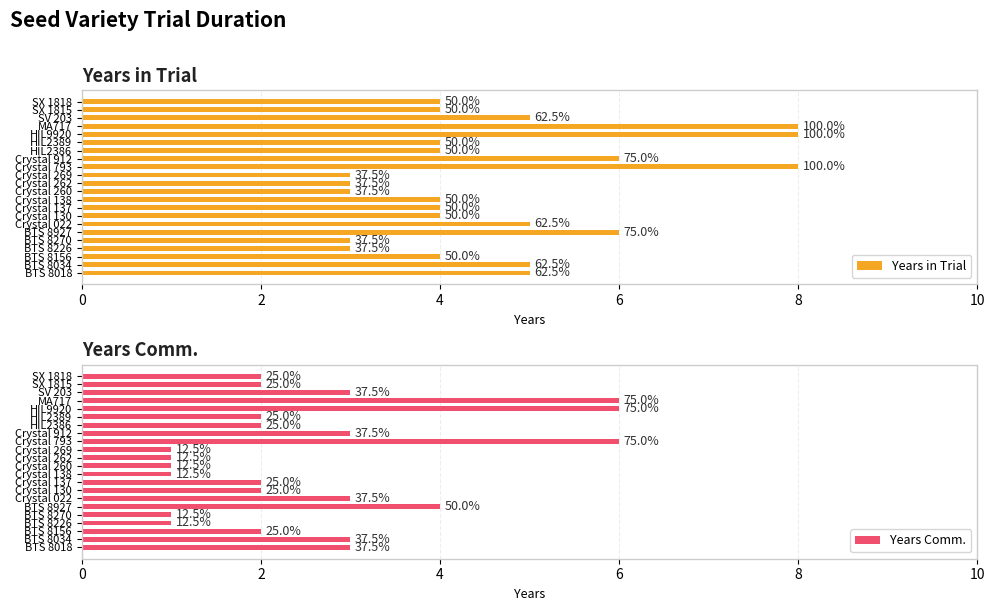

List the series in order of their peak value, highest first.

Years in Trial, Years Comm.